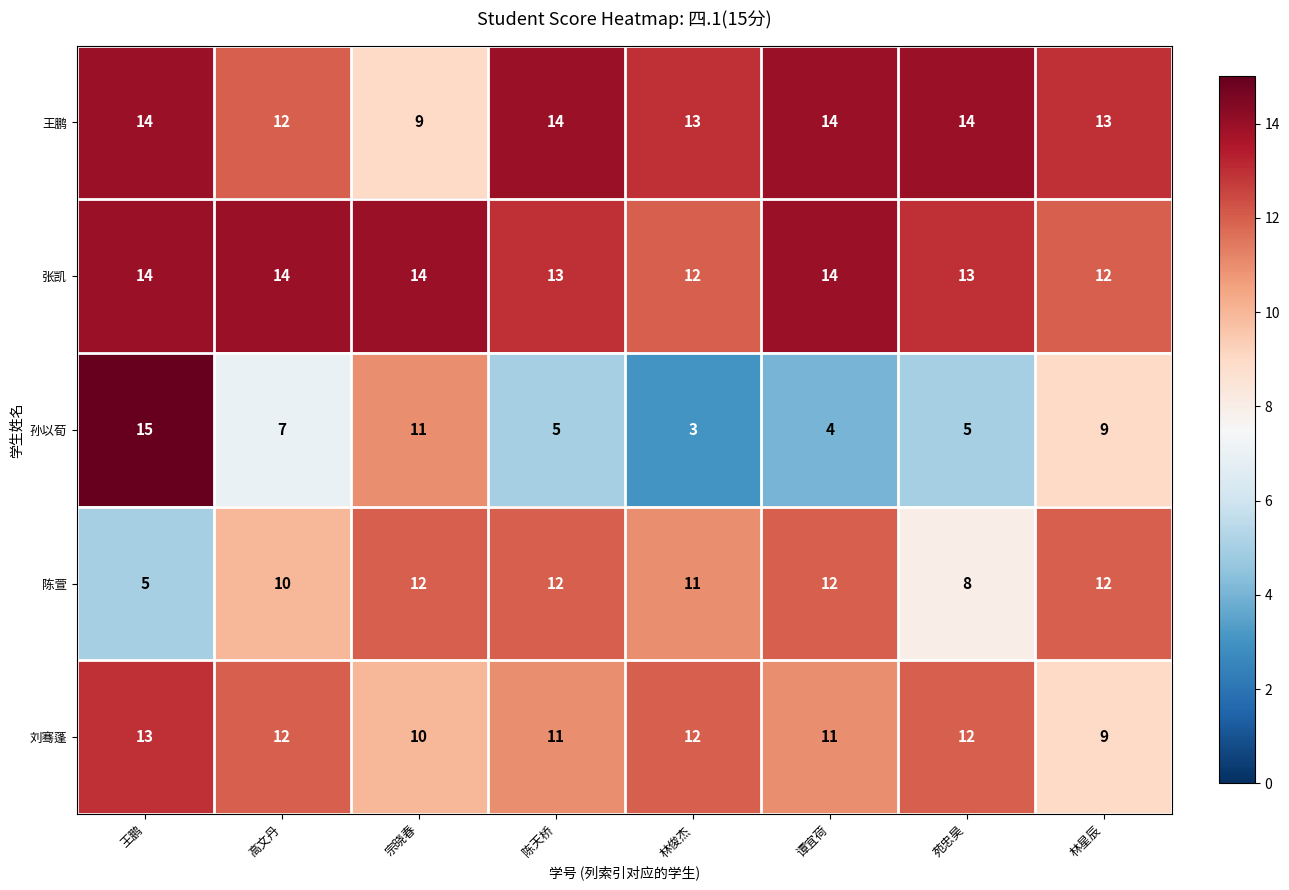

What is the difference between the 王鹏 values at 高文丹 and 宗晓春?

3